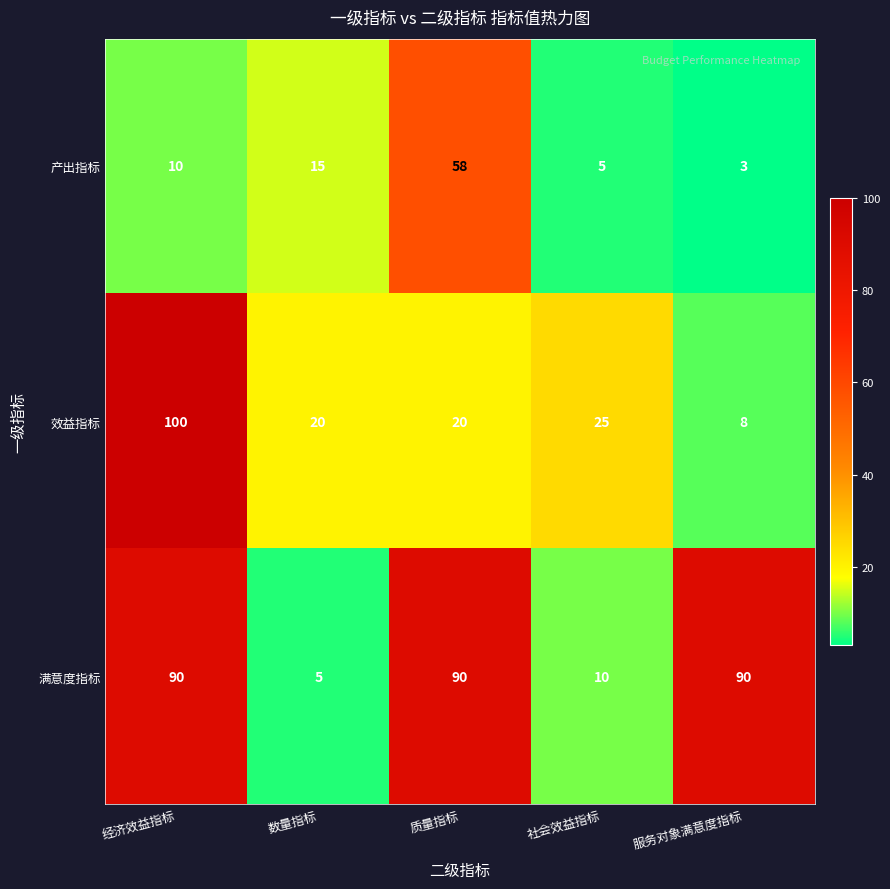

What is the smallest value displayed?

3